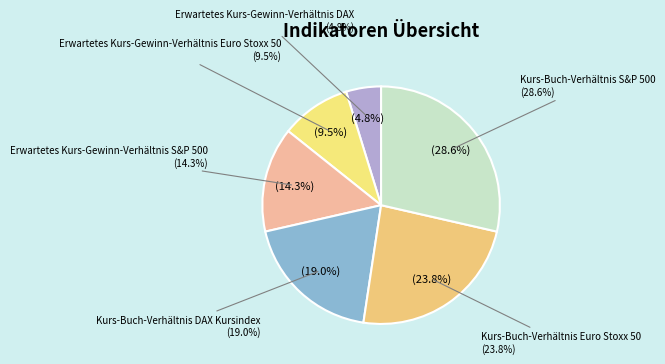

Rank the categories by value from lowest to highest.

Erwartetes Kurs-Gewinn-Verhältnis DAX, Erwartetes Kurs-Gewinn-Verhältnis Euro Stoxx 50, Erwartetes Kurs-Gewinn-Verhältnis S&P 500, Kurs-Buch-Verhältnis DAX Kursindex, Kurs-Buch-Verhältnis Euro Stoxx 50, Kurs-Buch-Verhältnis S&P 500